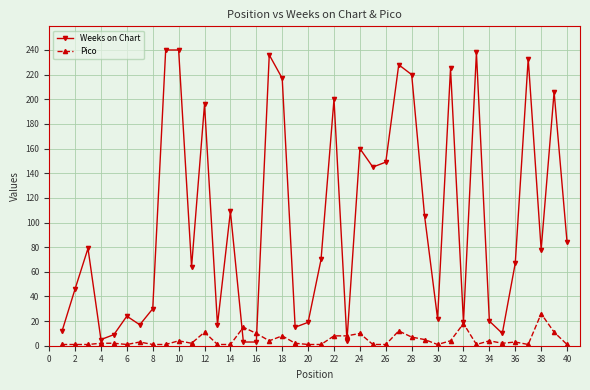

What is the highest value of the Weeks on Chart series?

240